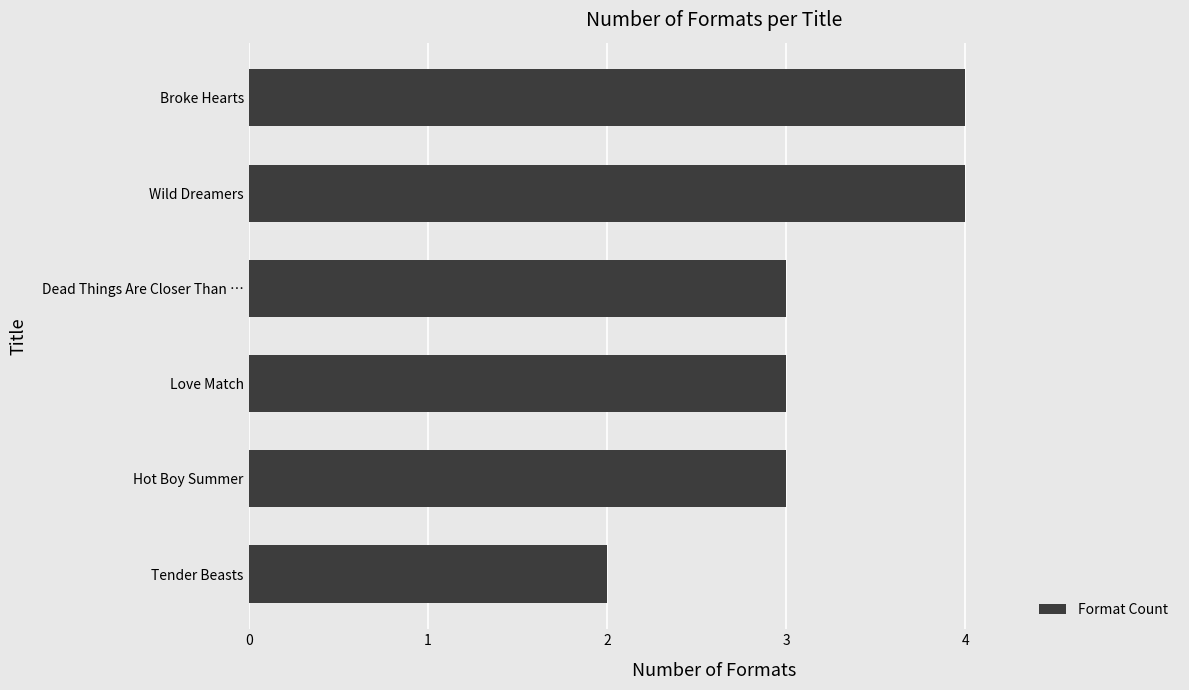

What is the average value?

3